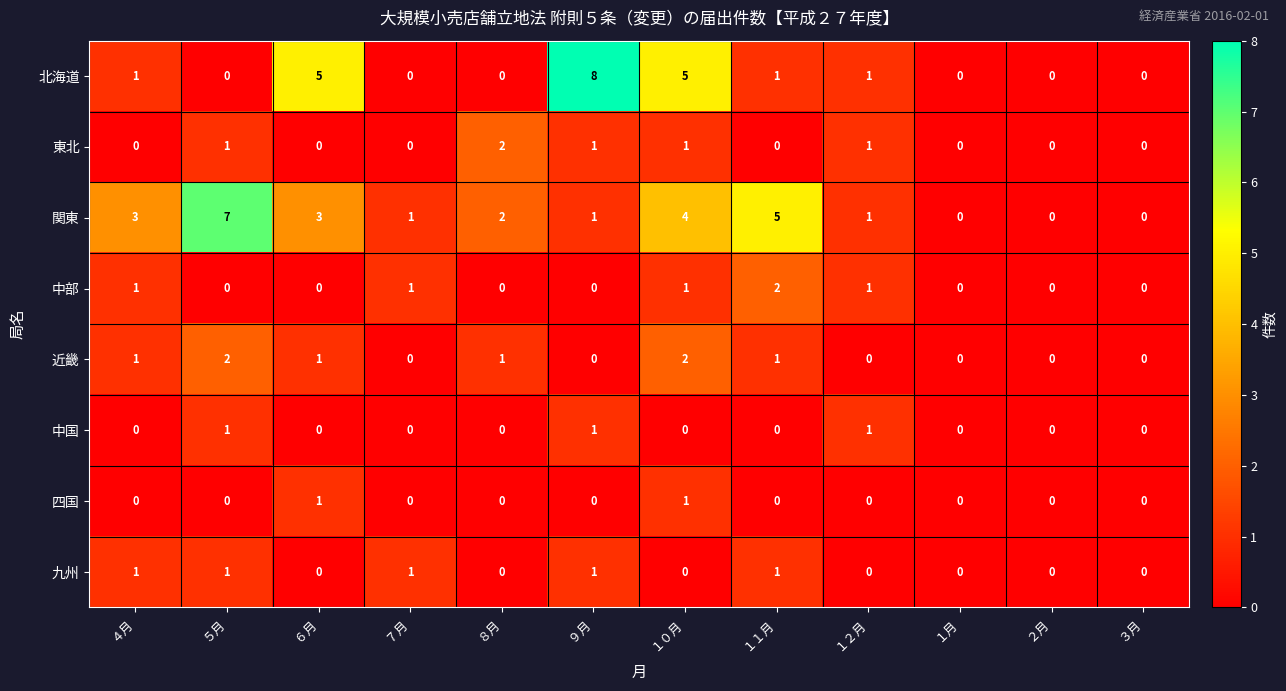

The 中部 series shows 1 at ２月. True or false?

False